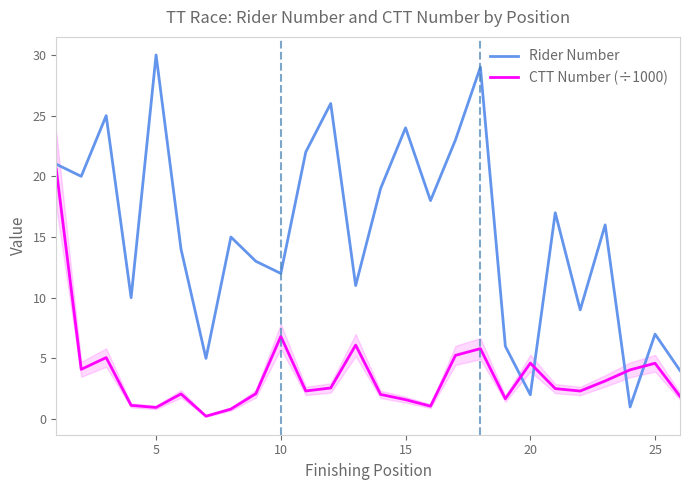

True or false: CTT Number (÷1000) has a value of 4.6 at 25.

True